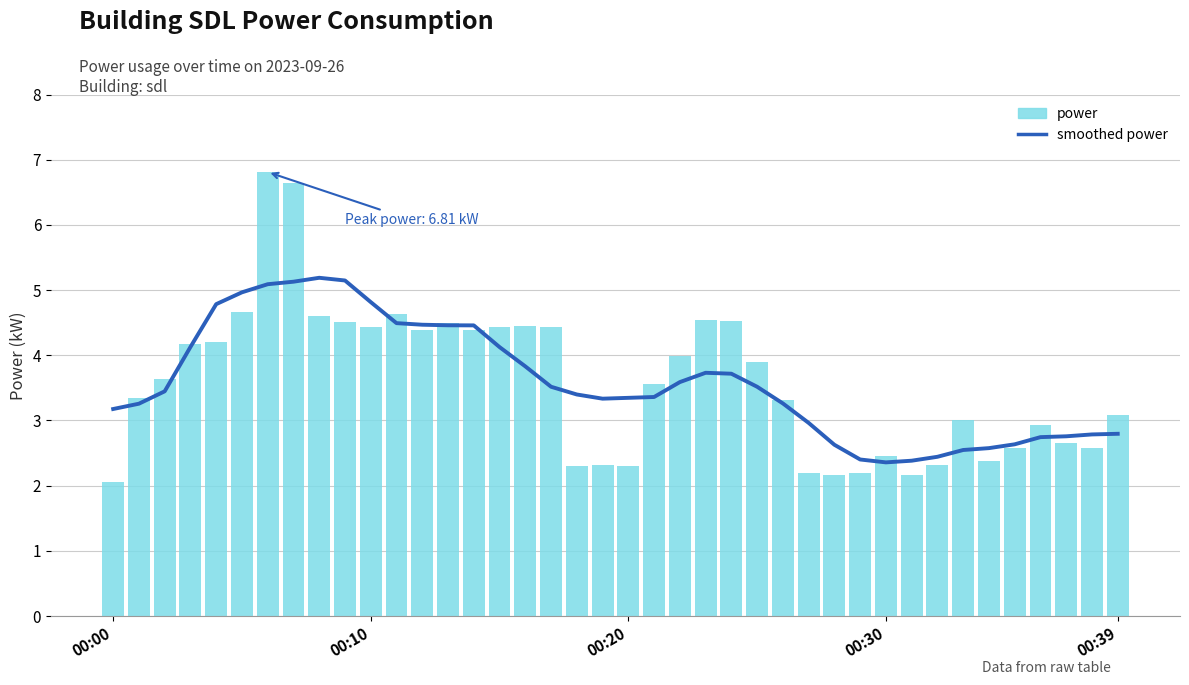

Count the number of categories in the chart.

40